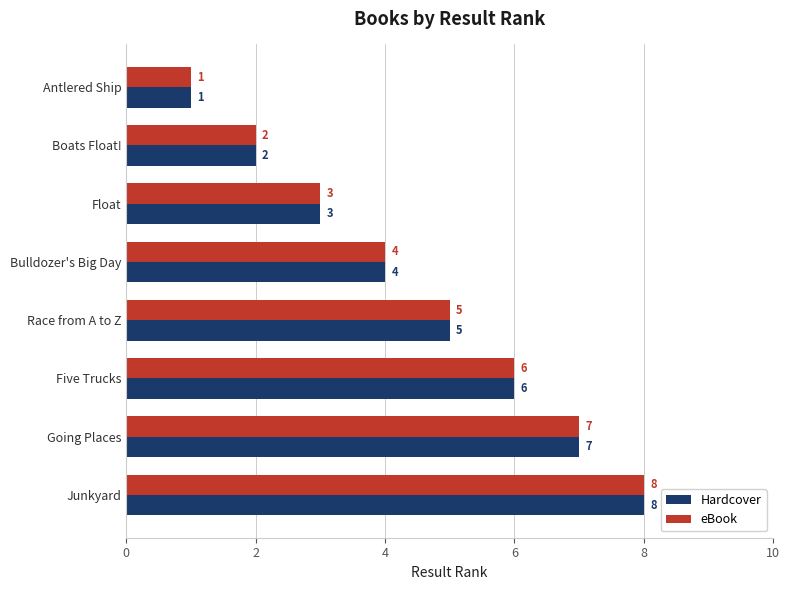

What value does the Hardcover series have at Five Trucks?

6